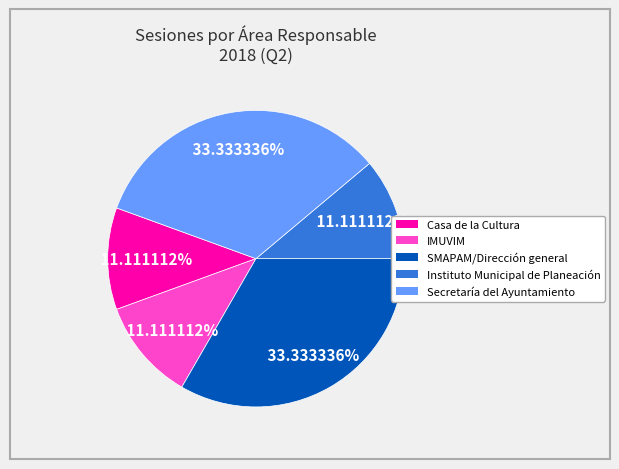

Is there a majority slice in this chart?

No